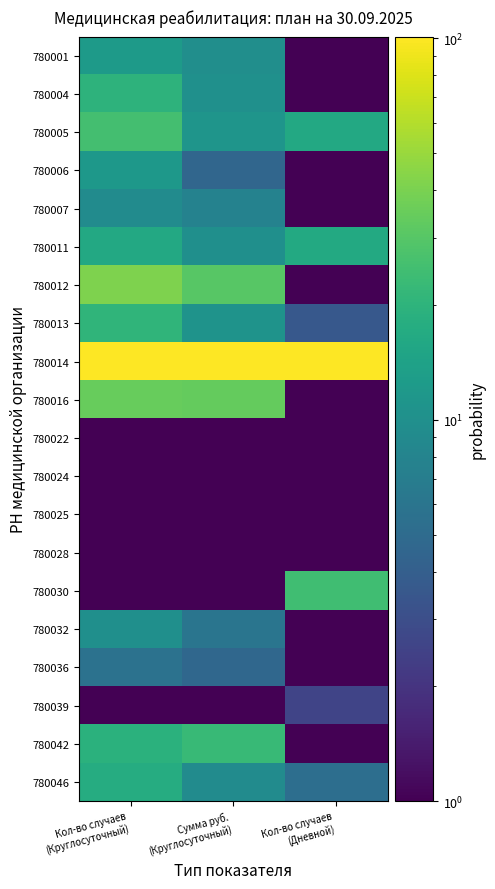

List the series in order of their peak value, highest first.

780014, 780012, 780016, 780005, 780030, 780042, 780013, 780004, 780046, 780011, 780001, 780006, 780032, 780007, 780036, 780039, 780022, 780024, 780025, 780028